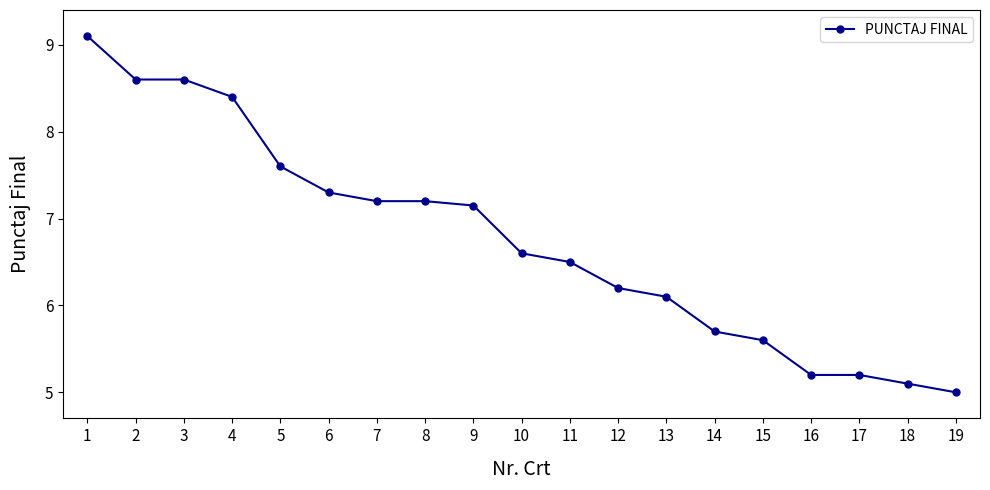

The value at 7 is 7.2. True or false?

True